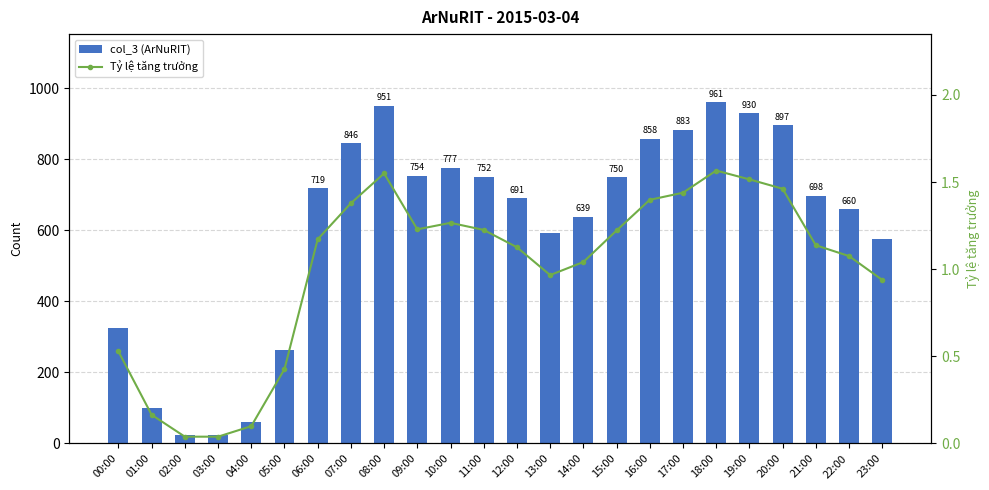

Between 12:00 and 15:00, which is larger?

15:00